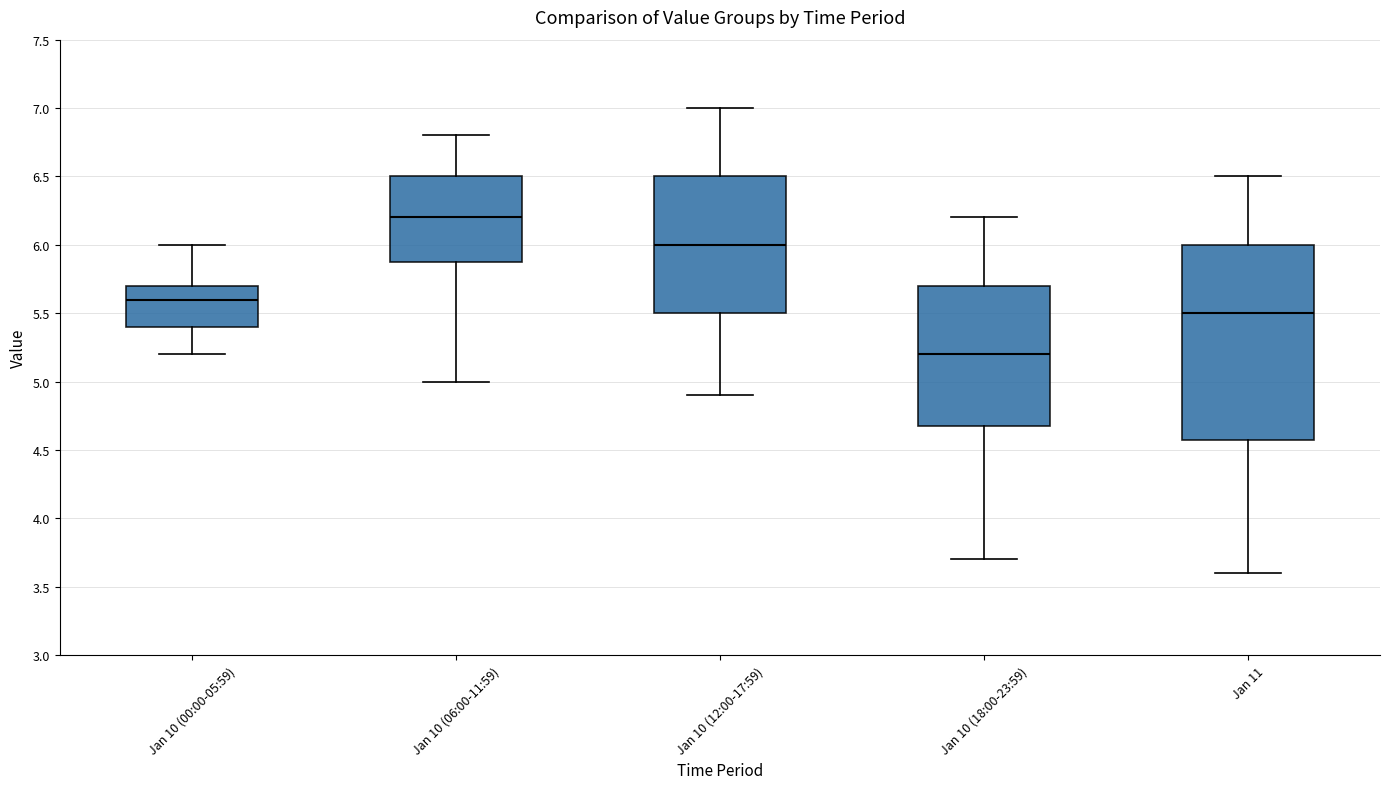

Where does the upper whisker of the box for Jan 10 (00:00-05:59) end on the y-axis? The values are not printed on the chart, so give them approximately, as read against the axis.

6.0